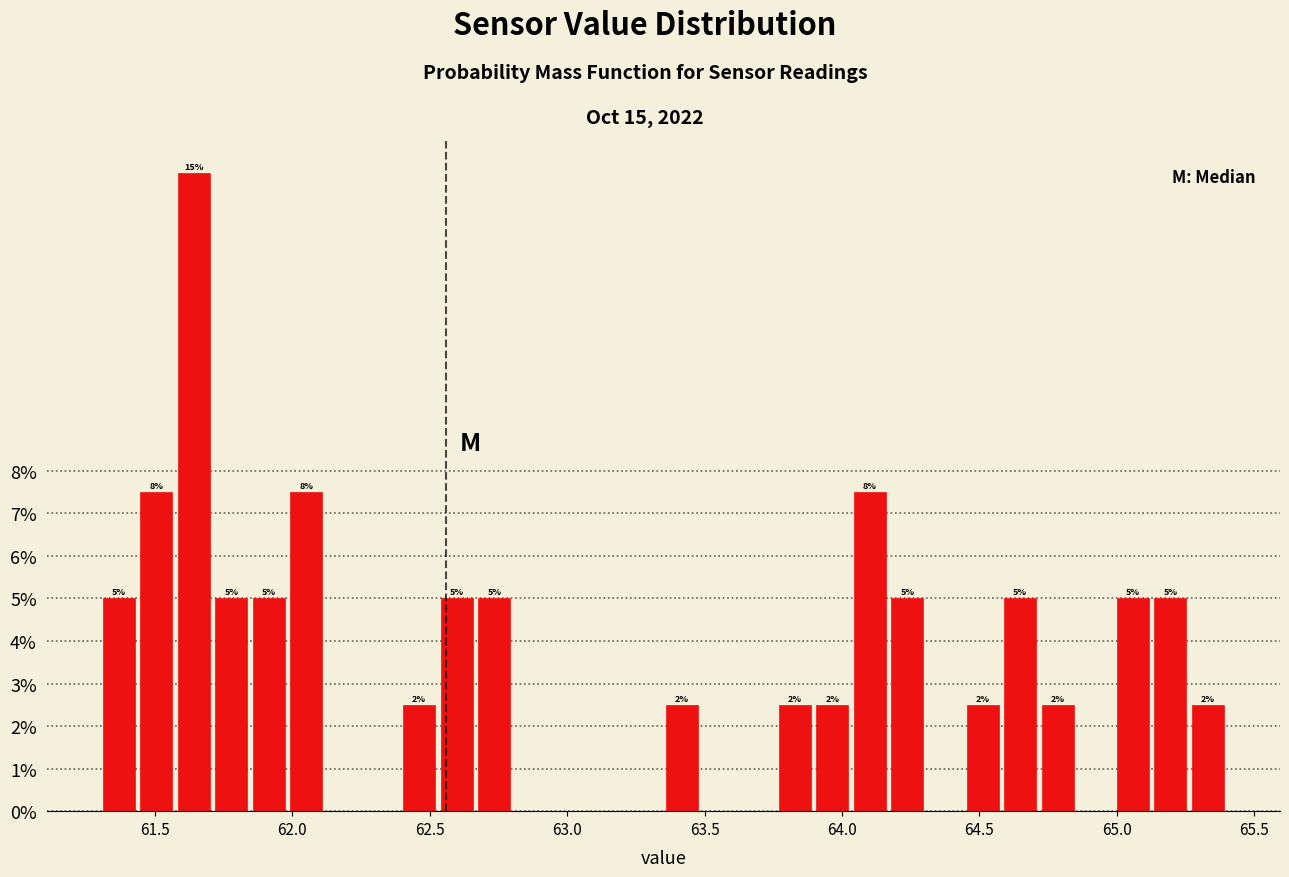

Around what value on the x-axis is the tallest bar? Give the approximate position of its centre, as read against the axis.

61.65